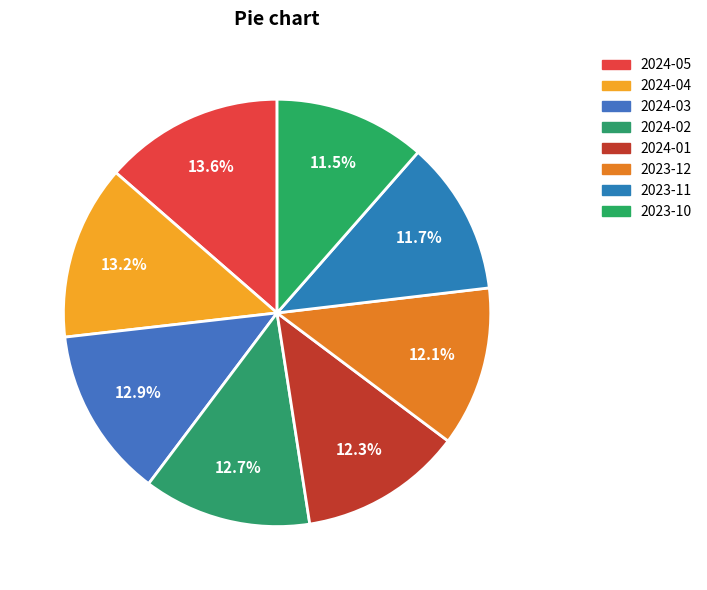

True or false: 2024-03 accounts for 13% of the total.

True